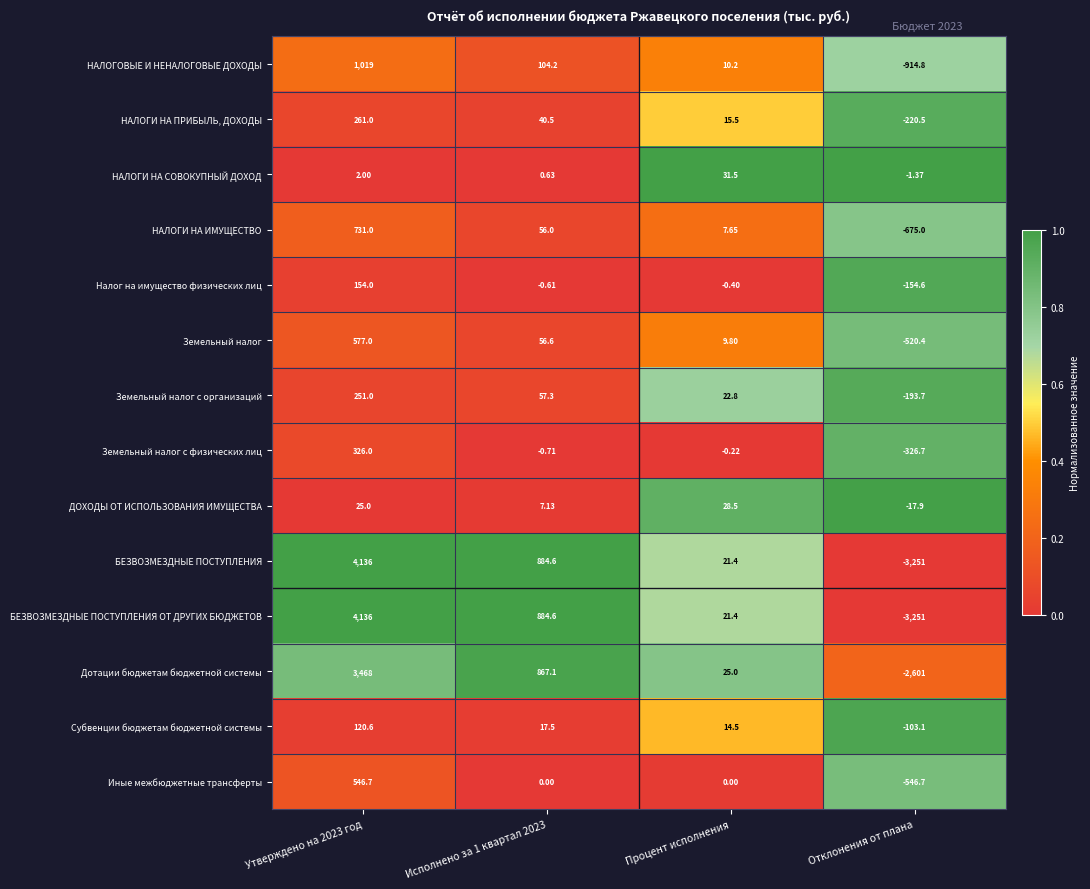

At which label is НАЛОГОВЫЕ И НЕНАЛОГОВЫЕ ДОХОДЫ closest to 52?

Процент исполнения